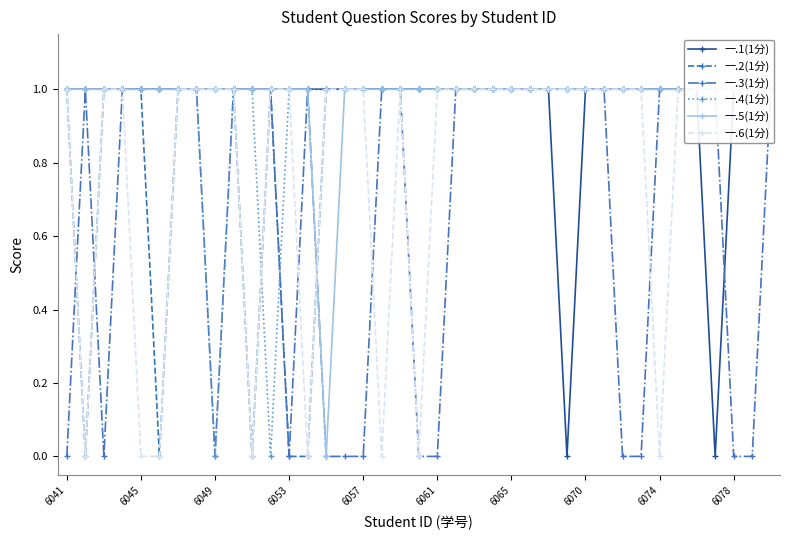

At which label does 一.3(1分) reach its peak?

6045